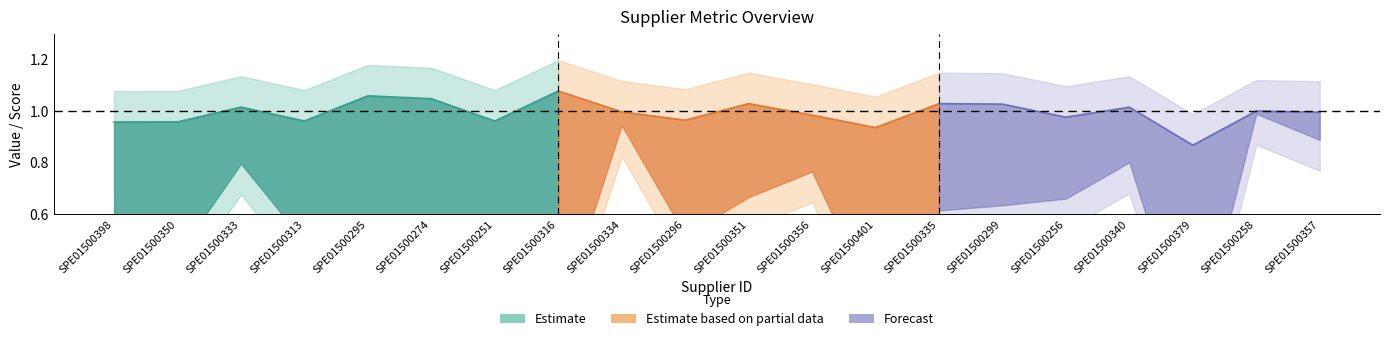

How many lines are shown in the chart?

3